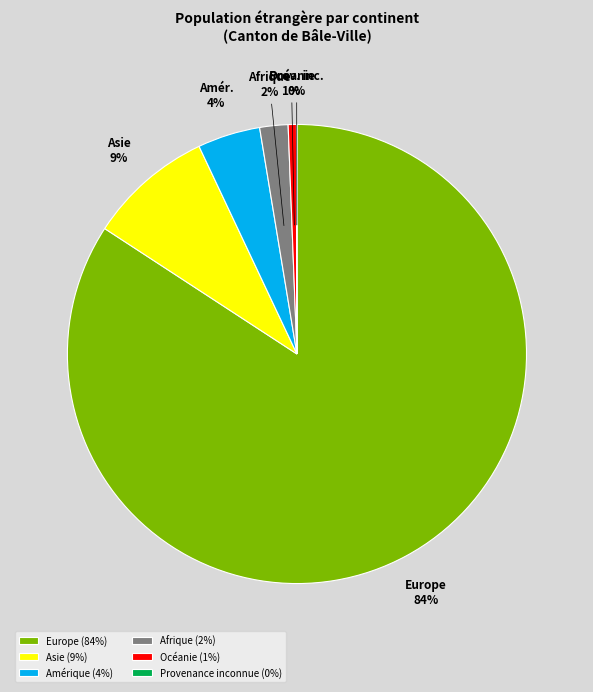

Combined, do Amérique (4%) and Afrique (2%) account for over 50%?

No